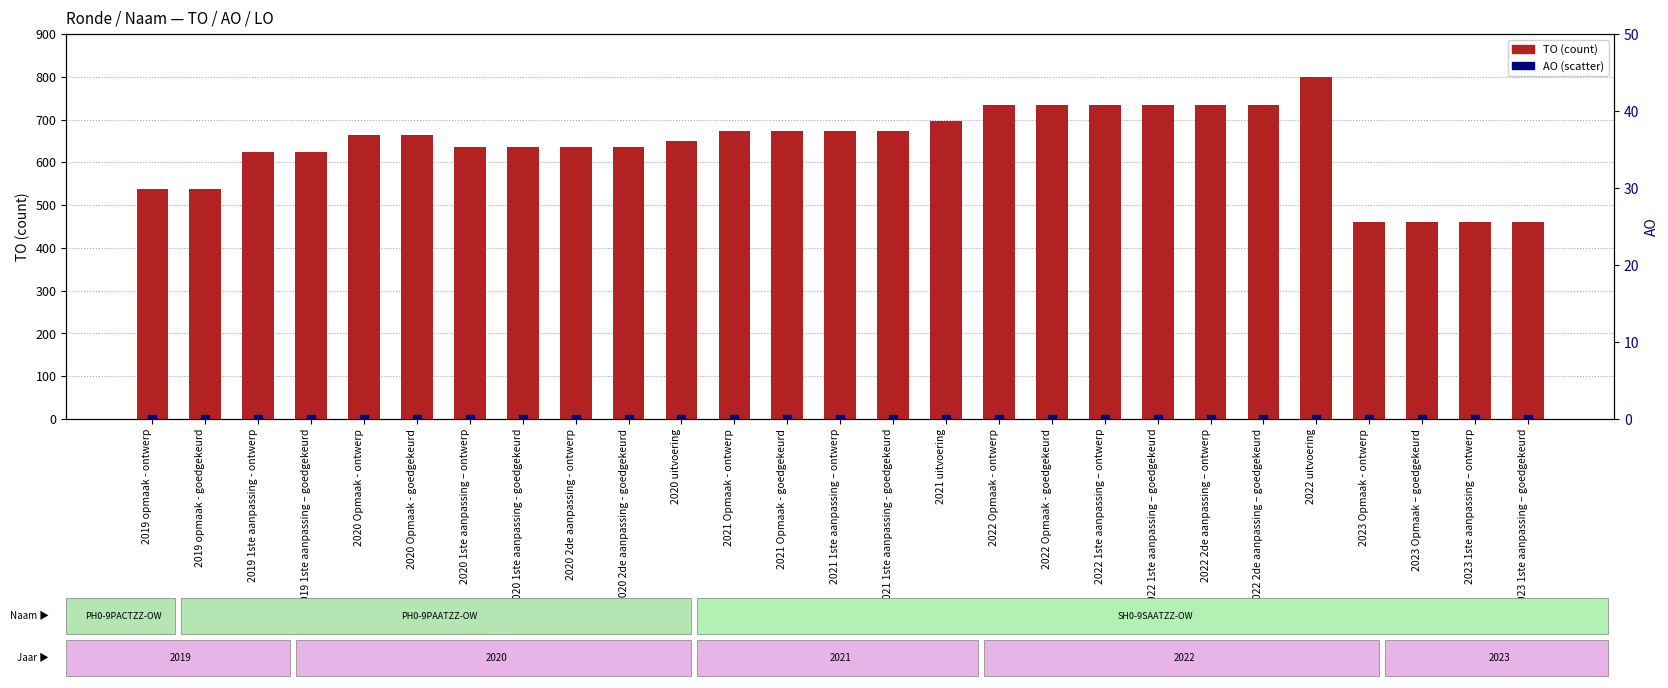

Which series contains the lowest Y value?

AO